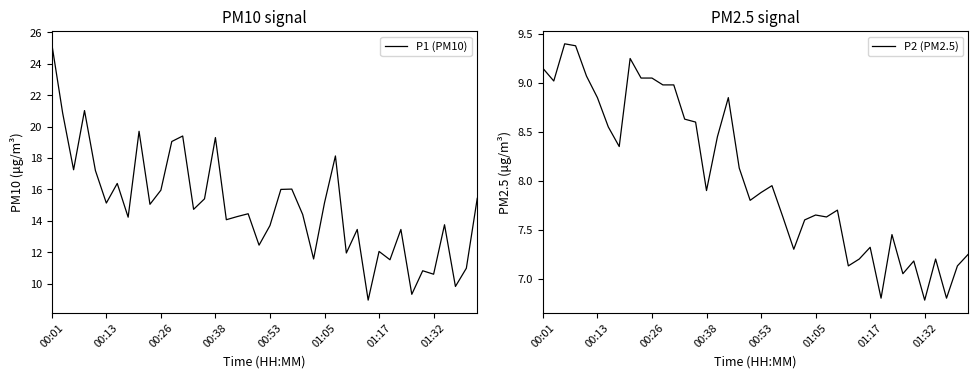

What is the difference between the second highest and minimum values in the P1 (PM10) series?

12.1